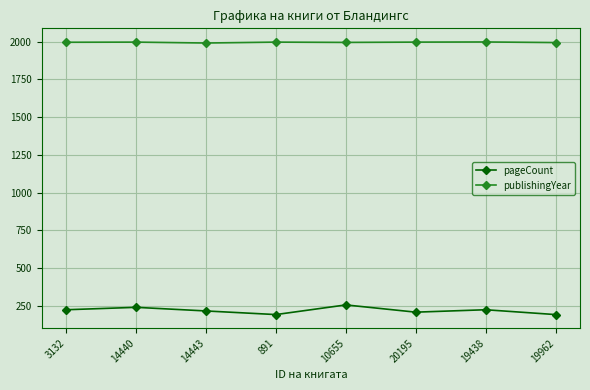

Rank the series at 3132 from lowest to highest value.

pageCount, publishingYear